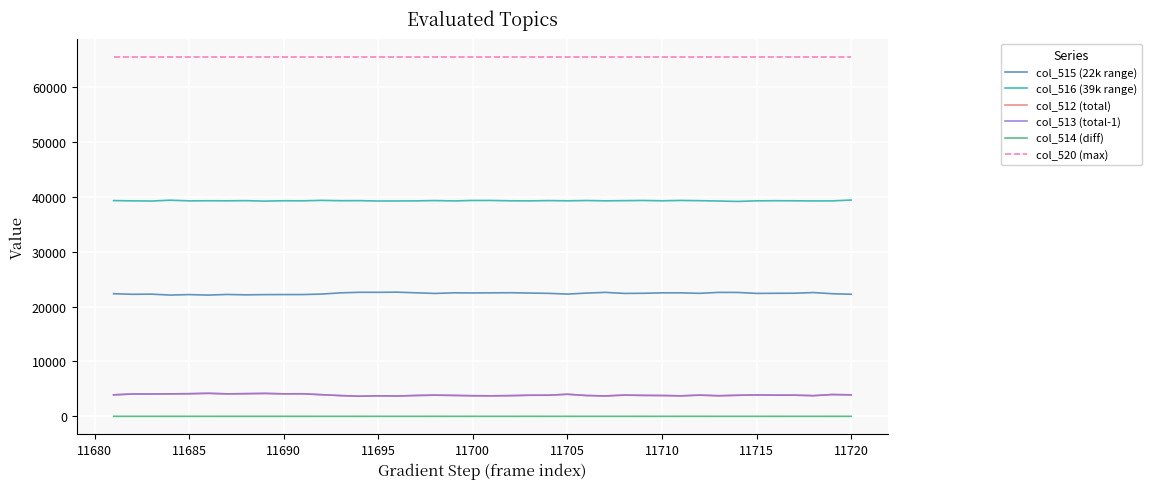

True or false: col_512 (total) and col_520 (max) intersect in this chart.

False